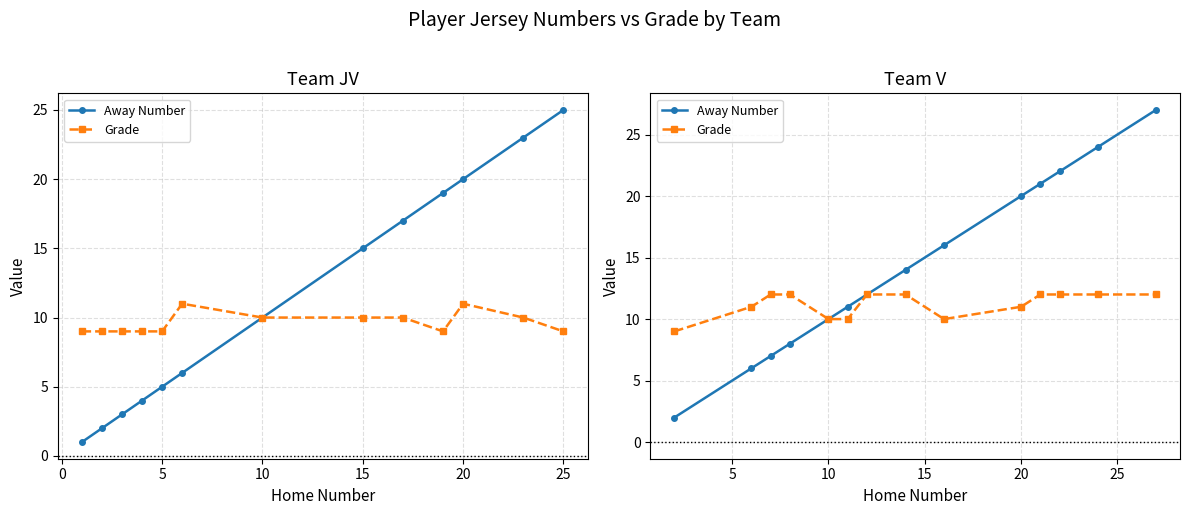

How many series are shown in this chart?

2